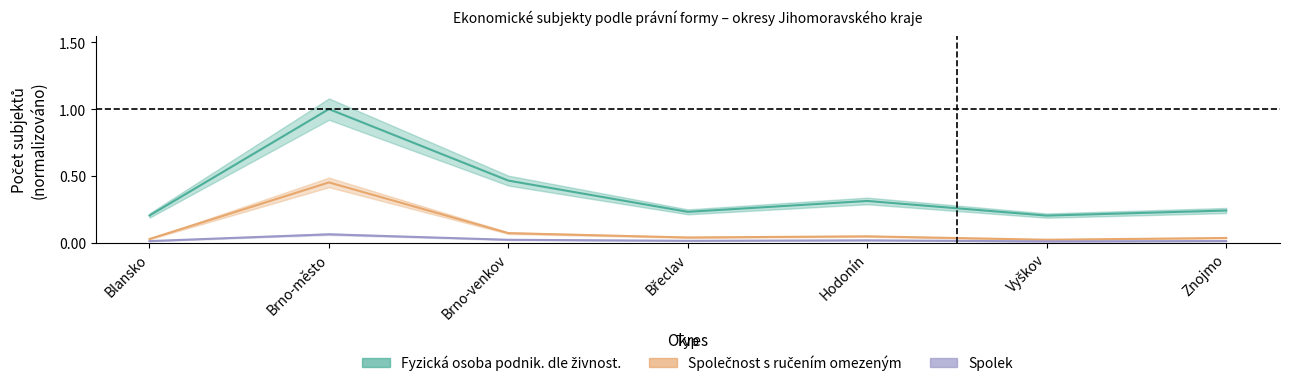

What is the spread (max minus min) of values at Brno-venkov?

0.4